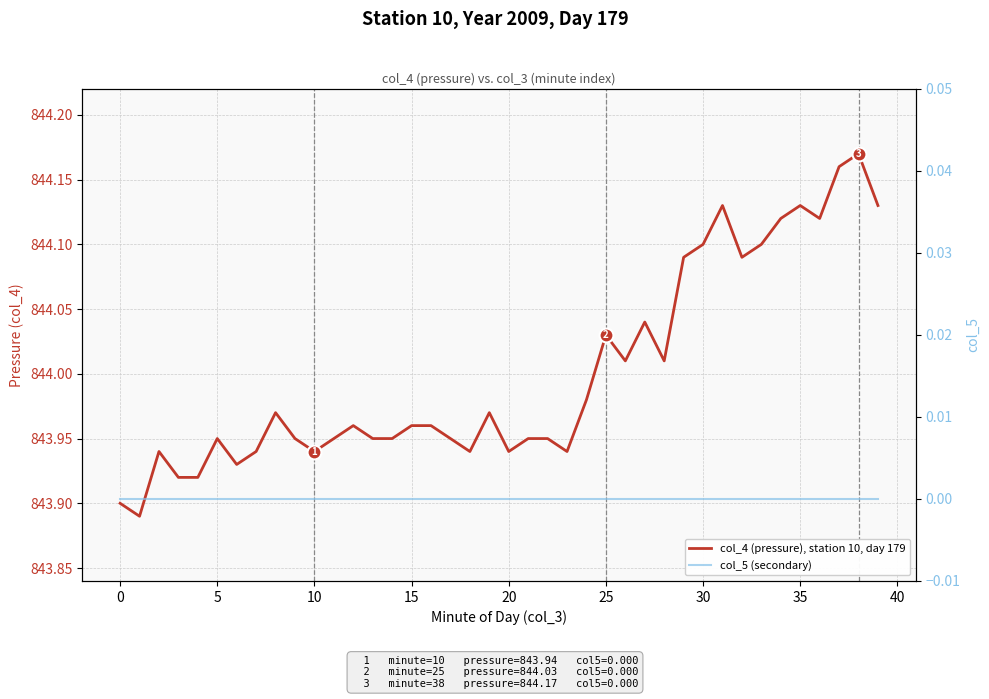

At which category is the sum across all series the highest?

38